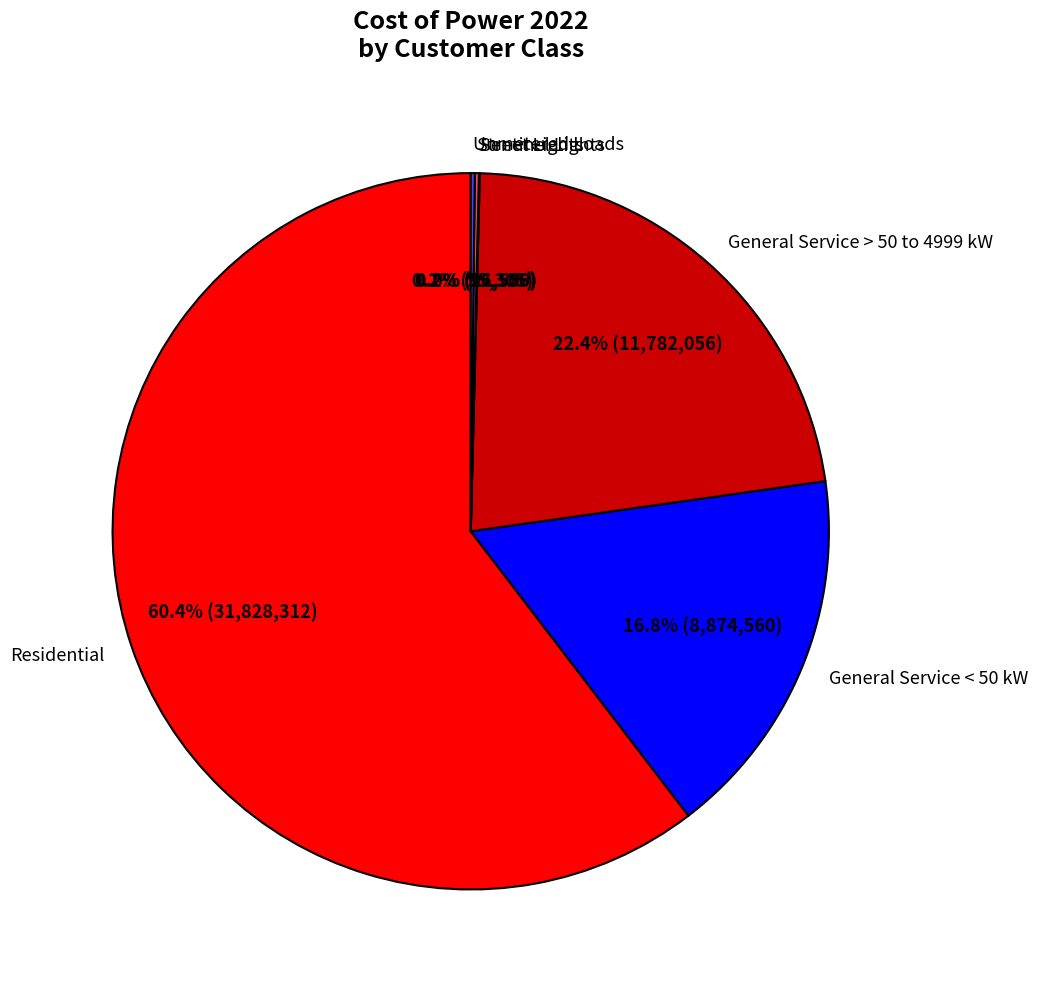

Is the sum of Residential and General Service < 50 kW greater than half?

Yes